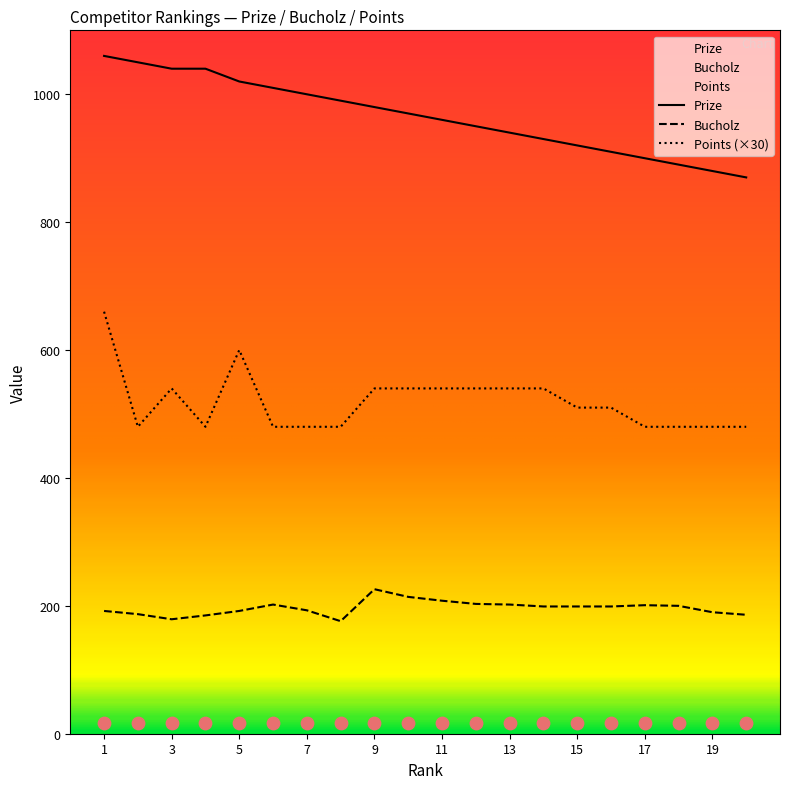

Is the value of Prize at 9 greater than the value of Bucholz at 12?

Yes